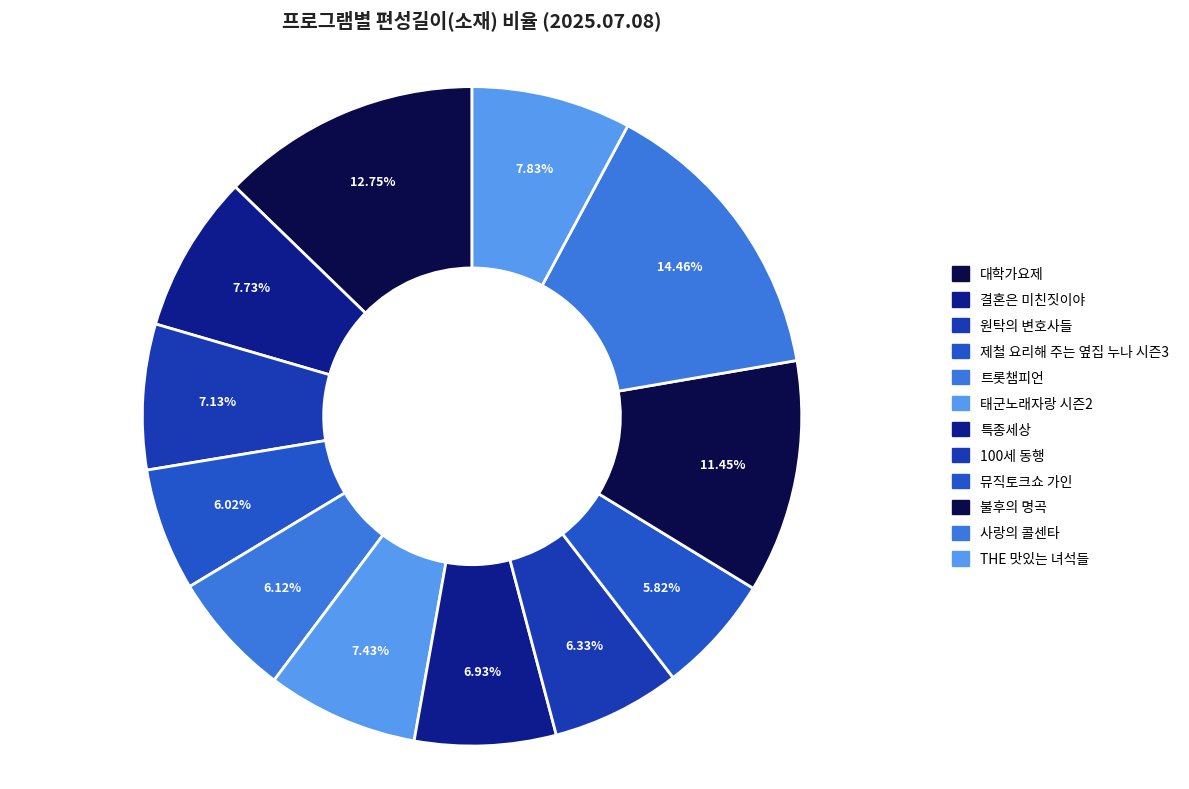

Count the number of slices in the pie.

12